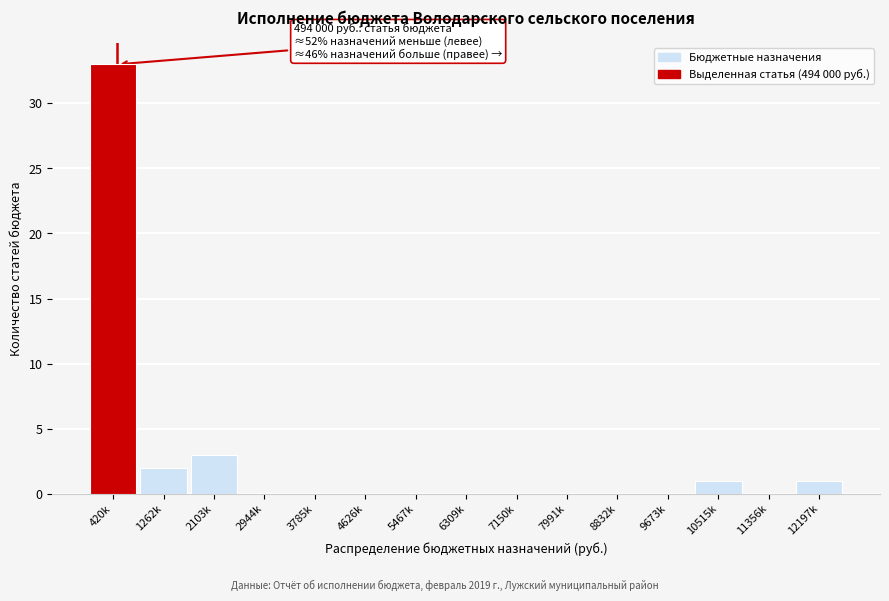

Reading left to right, list all the values displayed in this chart.

420k=33	1262k=2	2103k=3	2944k=0	3785k=0	4626k=0	5467k=0	6309k=0	7150k=0	7991k=0	8832k=0	9673k=0	10515k=1	11356k=0	12197k=1